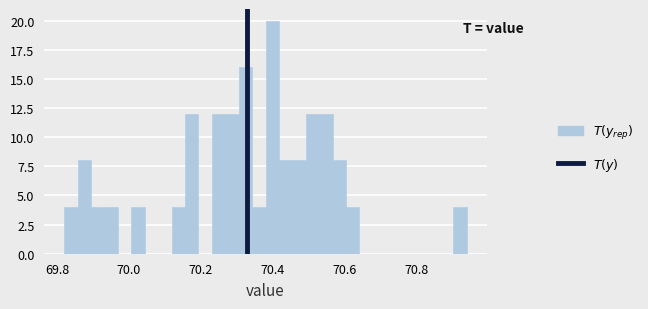

Read against the x-axis, roughly where is the centre of the tallest bar?

70.40